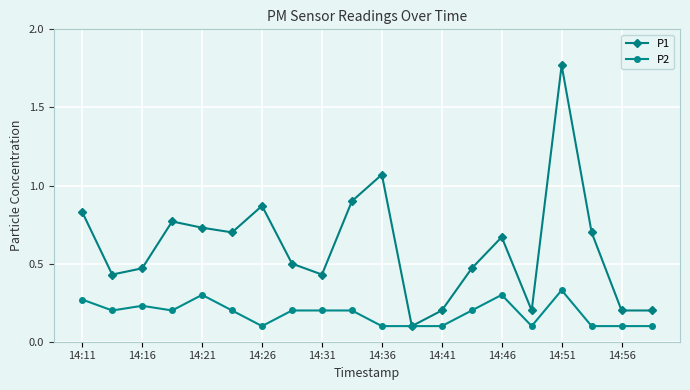

List the series in order of their overall mean, lowest first.

P2, P1